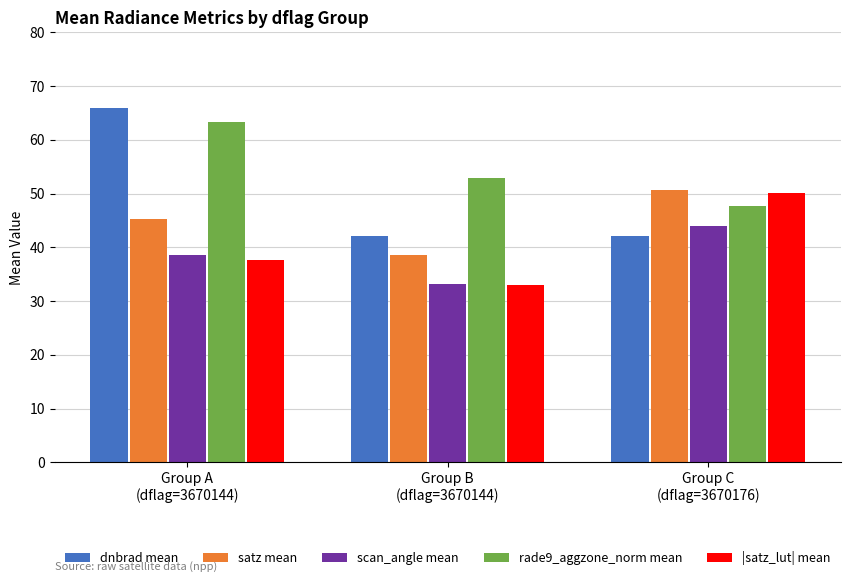

Which series has the widest spread of values?

dnbrad mean